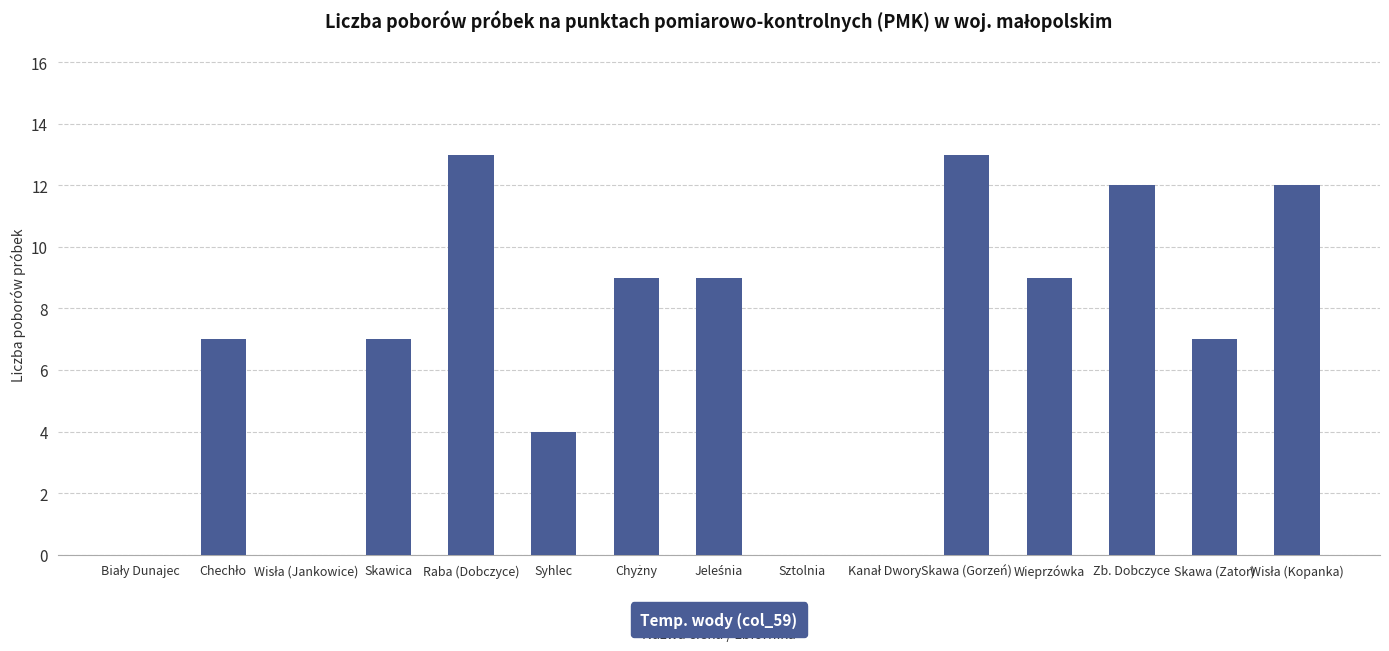

Are the bars grouped side by side (vs. stacked)?

No